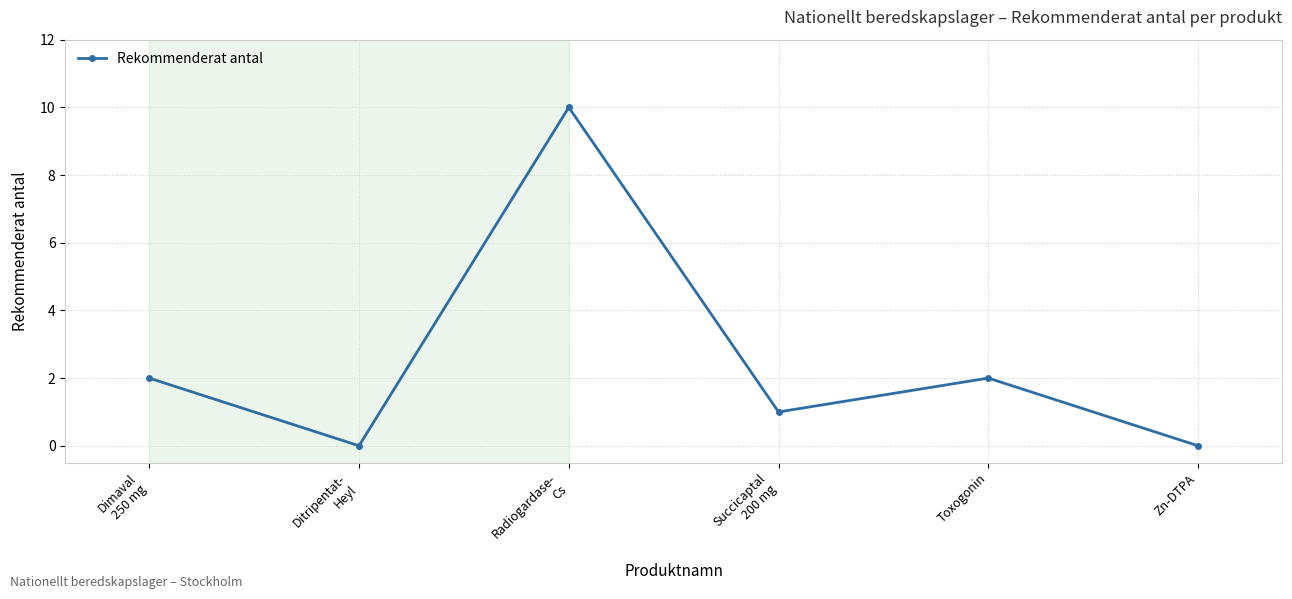

Reading left to right, extract all data points from this chart.

Dimaval
250 mg=2	Ditripentat-
Heyl=0	Radiogardase-
Cs=10	Succicaptal
200 mg=1	Toxogonin=2	Zn-DTPA=0